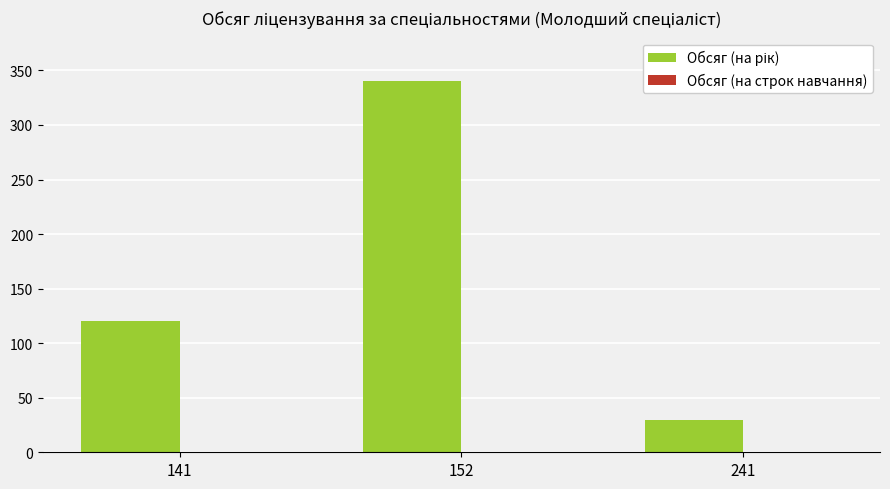

How many bars are there in total?

3